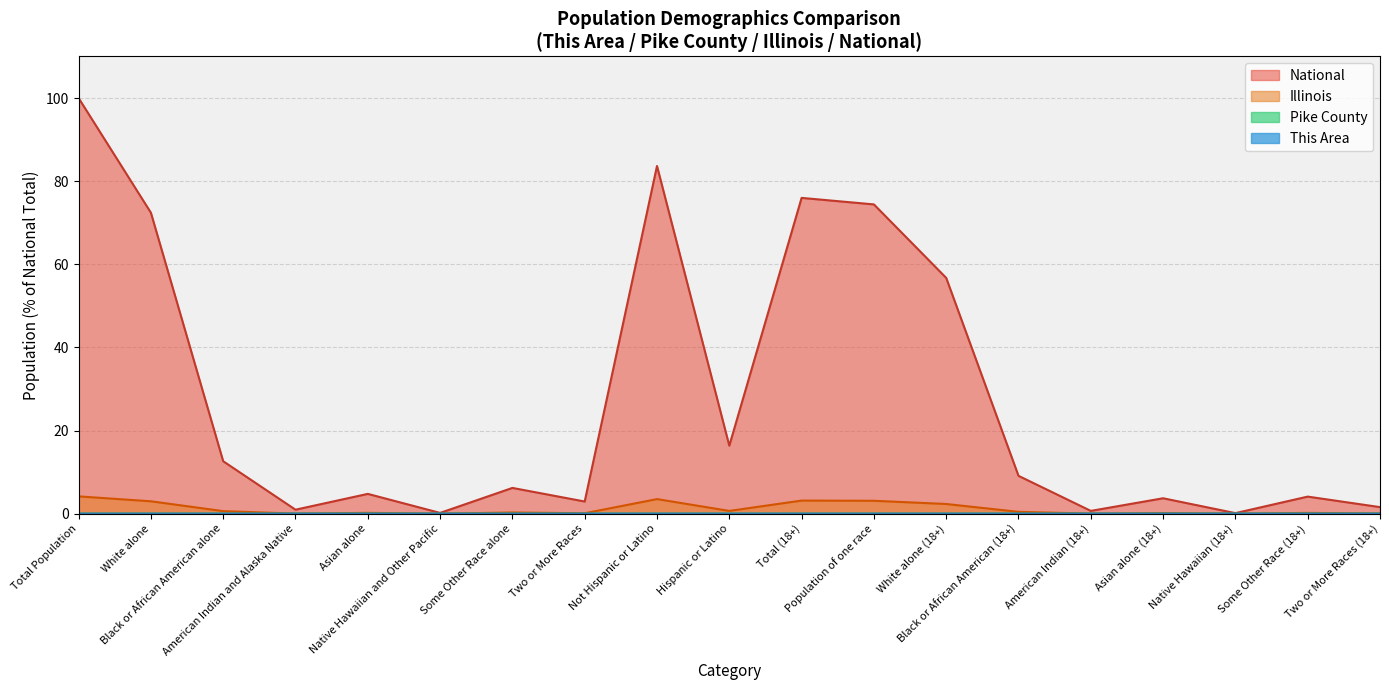

What is the label of the 8th point from the right?

Population of one race